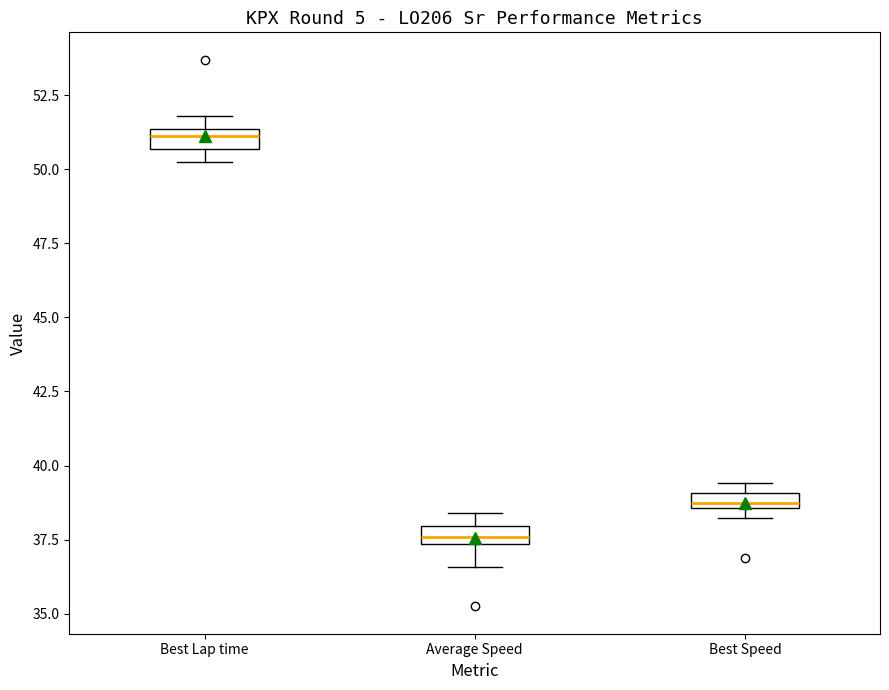

Which box's median line is the highest?

Best Lap time